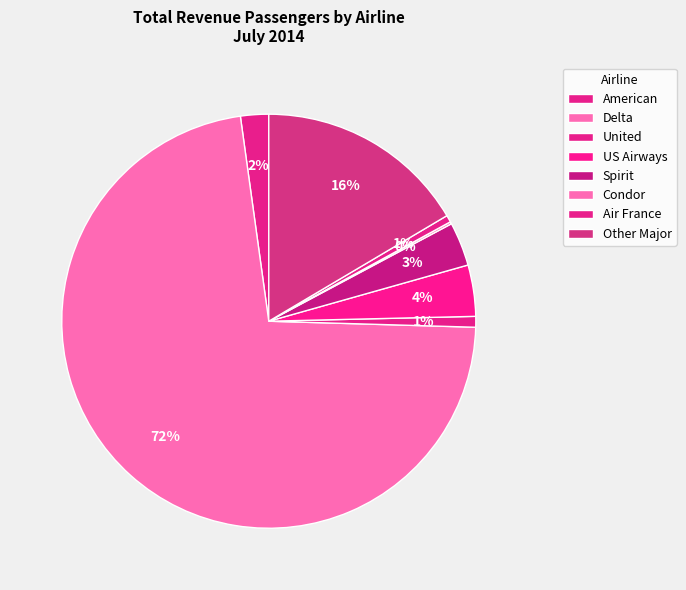

The United slice represents 11% of the pie. True or false?

False